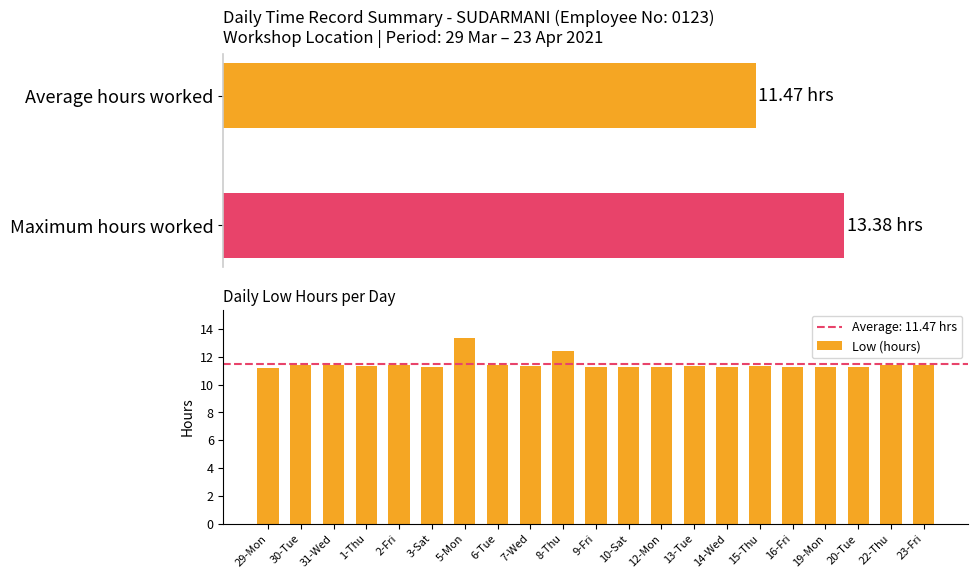

What is the minimum value for Low (hours)?

11.2